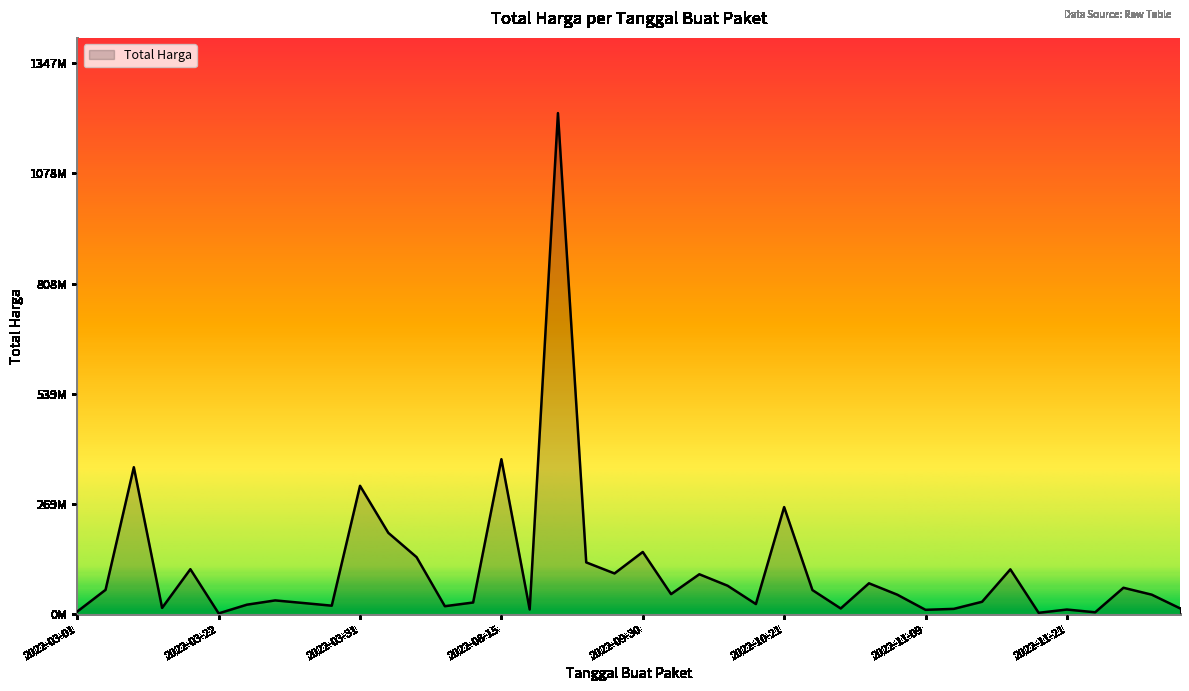

Does the chart have visible grid lines?

No